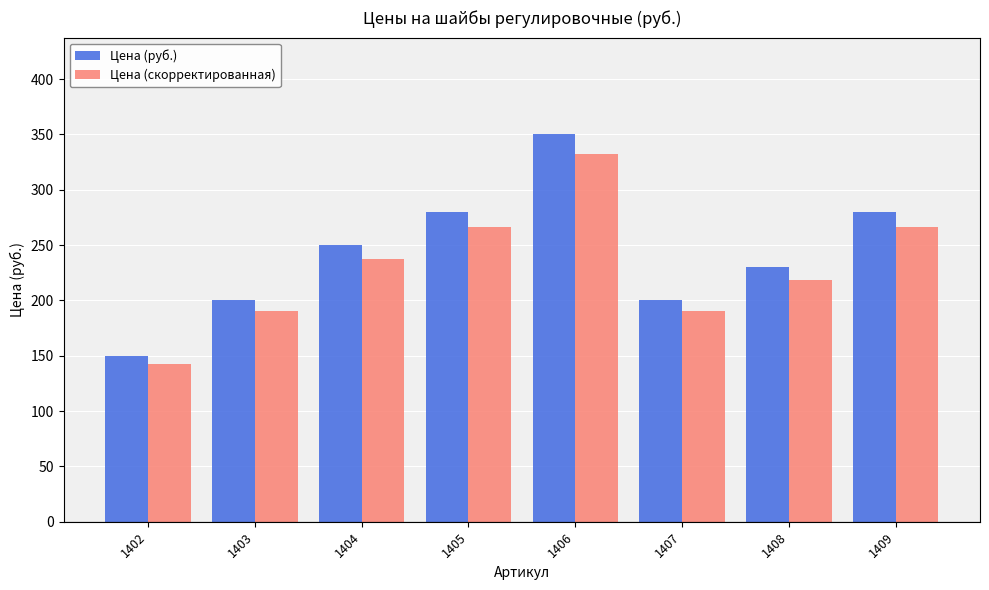

How many data points in Цена (руб.) are less than 250?

4